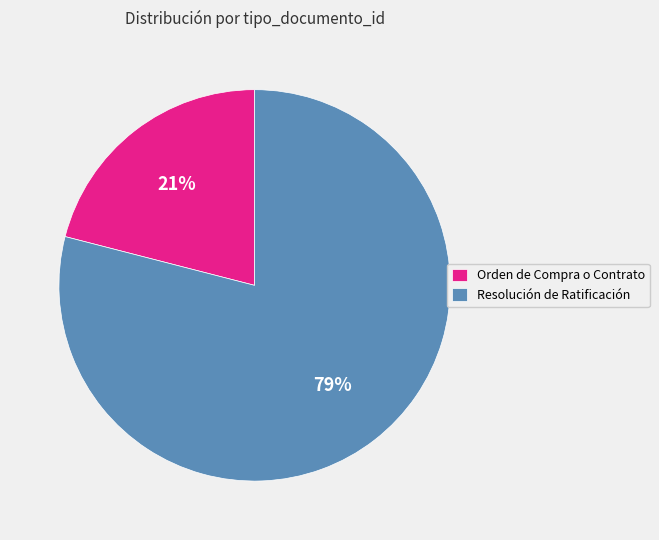

How many segments does this pie chart have?

2